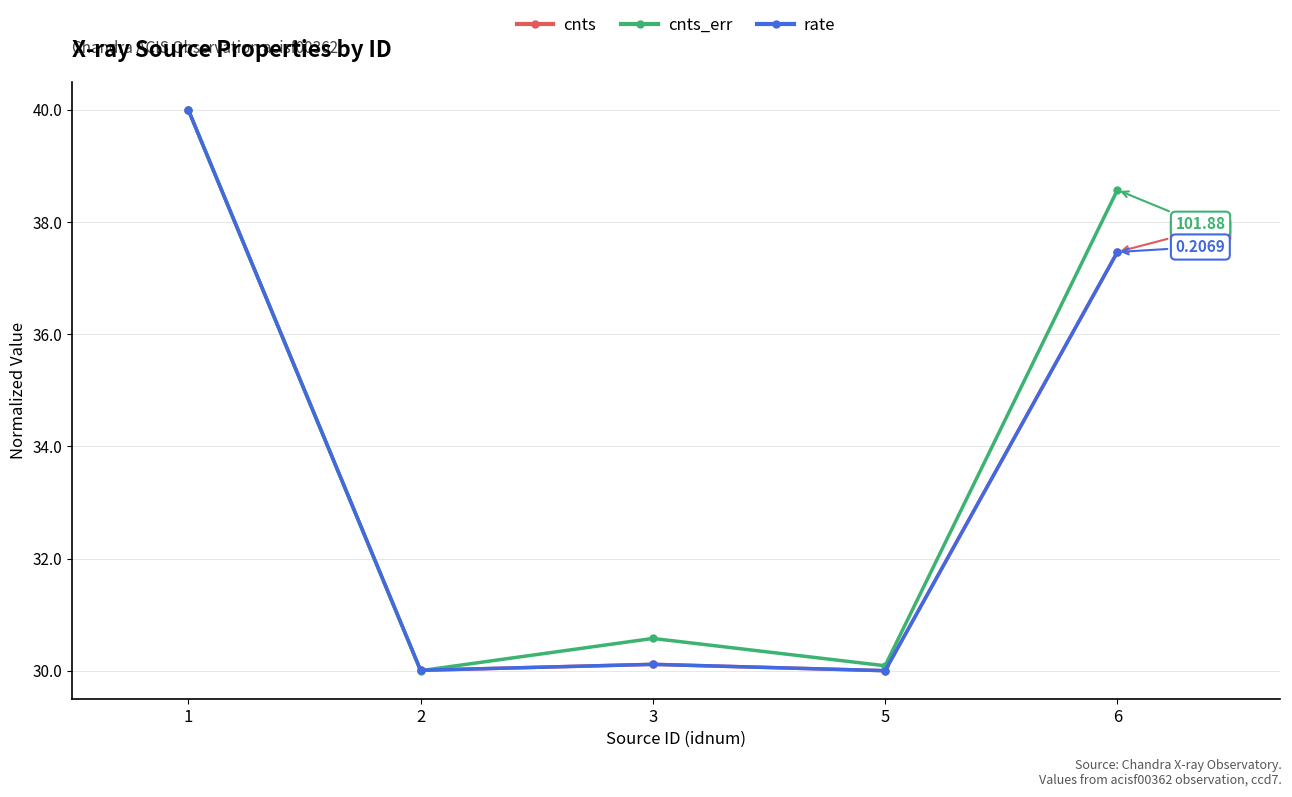

What is the total value across all series at 2?

90.0